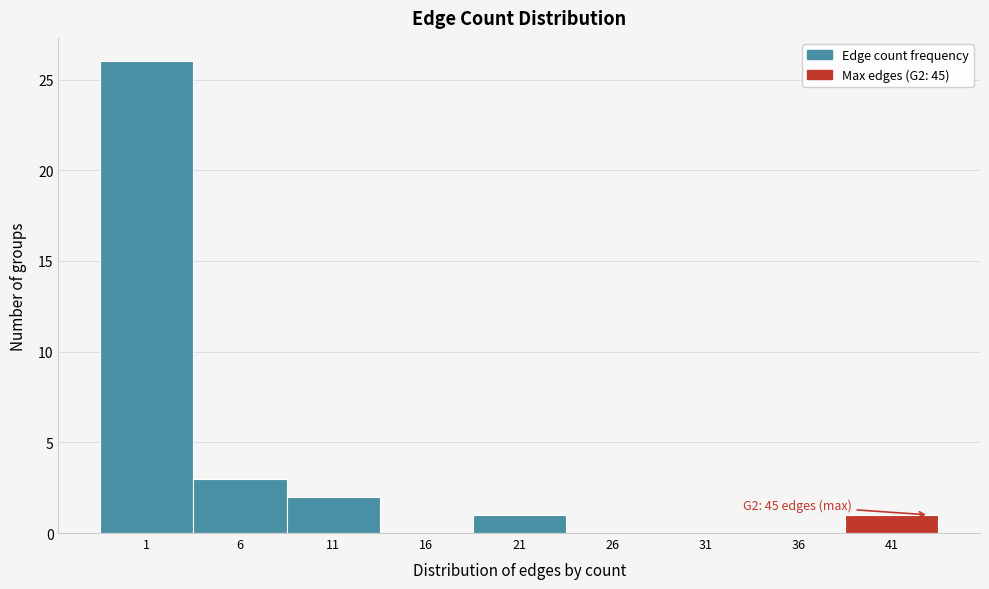

Reading left to right, what are all the values shown in this chart?

1=26	6=3	11=2	16=0	21=1	26=0	31=0	36=0	41=1